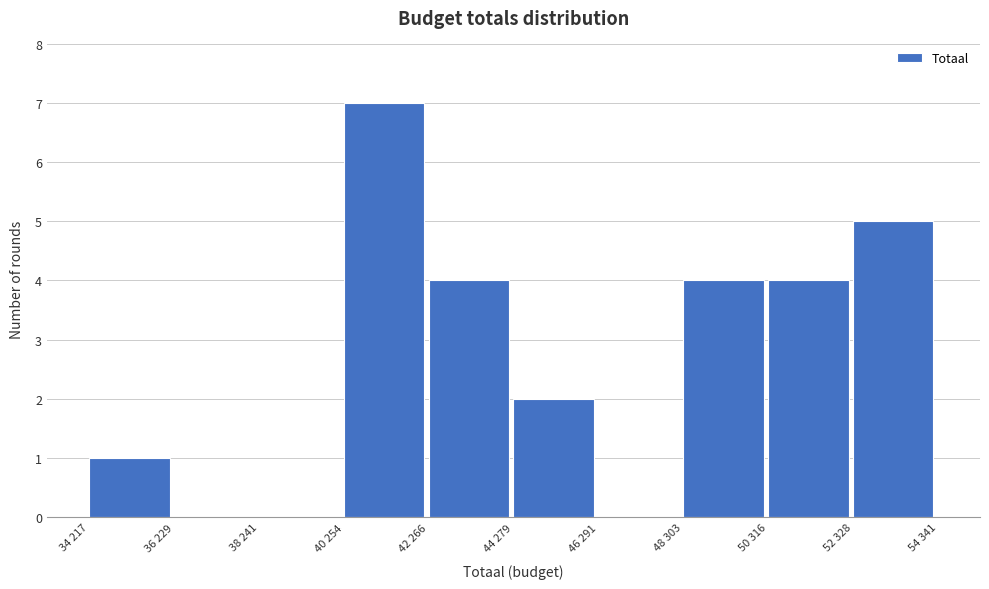

Reading left to right, list all the values displayed in this chart.

34 217=1	36 229=0	38 241=0	40 254=7	42 266=4	44 279=2	46 291=0	48 303=4	50 316=4	52 328=5